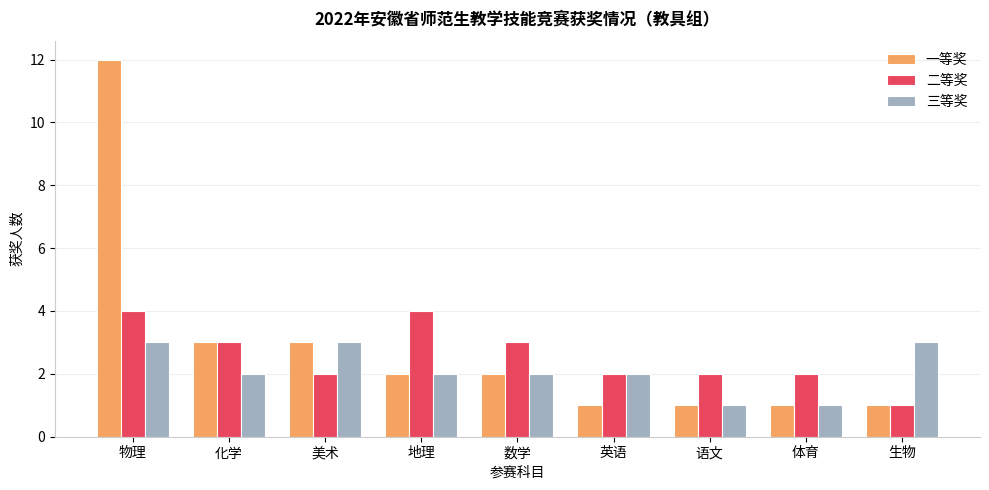

At which category does the chart reach its peak across all series?

物理